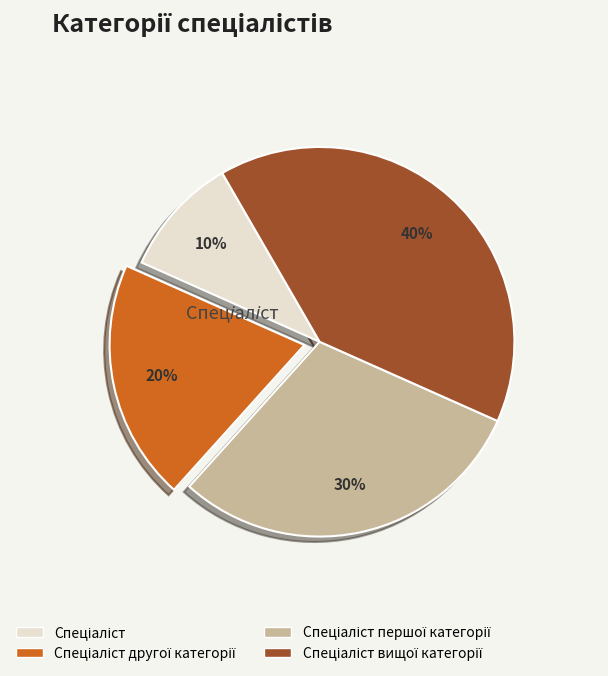

Is there any slice that represents more than half of the pie?

No